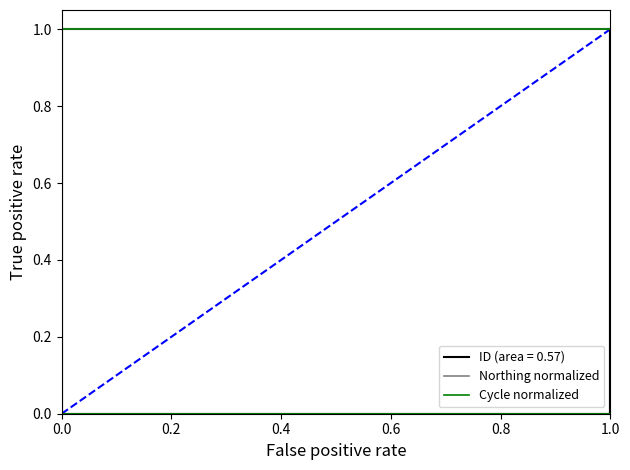

True or false: Cycle normalized and Northing normalized intersect in this chart.

False